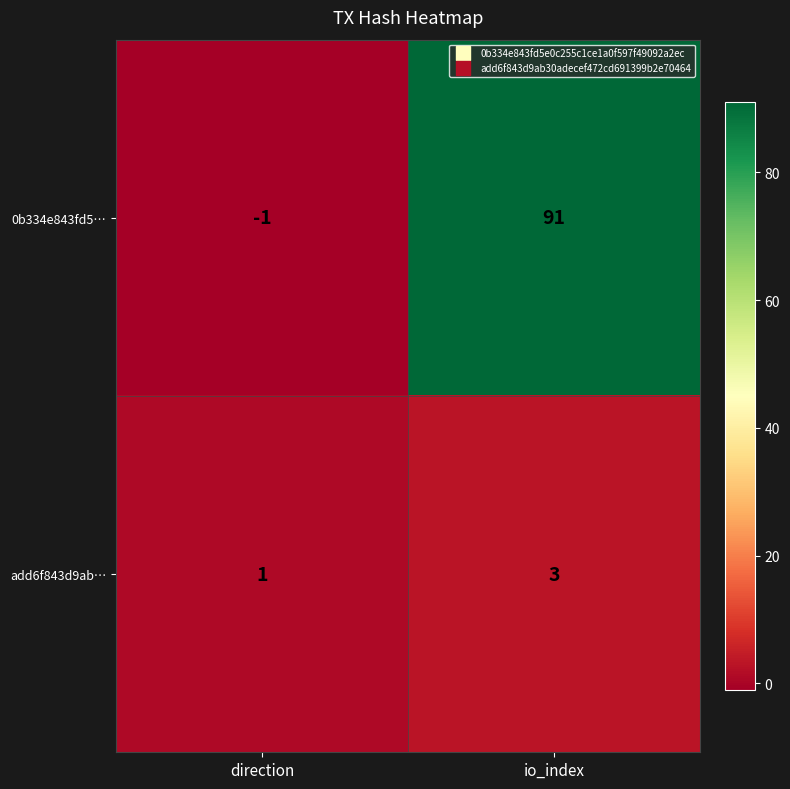

True or false: add6f843d9ab… has a value of 1 at direction.

True